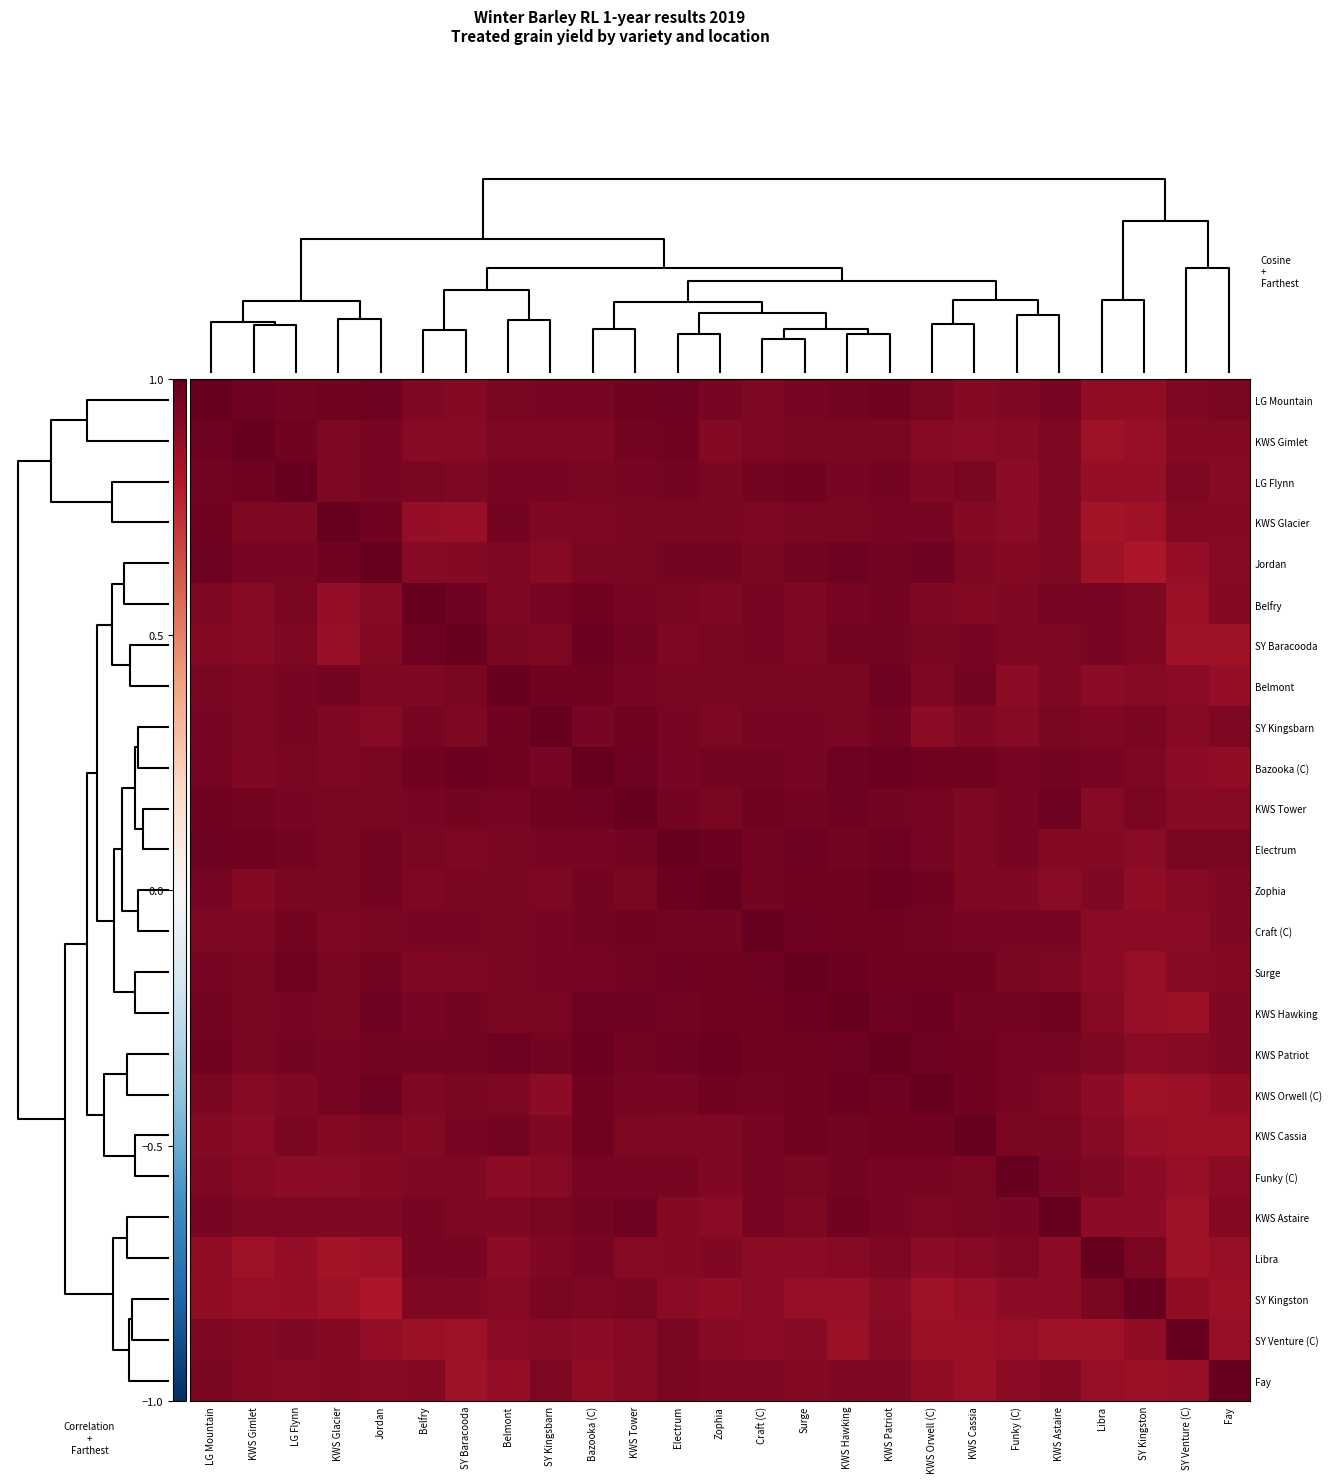

Reading left to right, extract all data points from this chart.

LG Mountain: LG Mountain=1.0	KWS Gimlet=1.0	LG Flynn=1.0	KWS Glacier=1.0	Jordan=1.0	Belfry=0.9	SY Baracooda=0.9	Belmont=0.9	SY Kingsbarn=0.9	Bazooka (C)=1.0	KWS Tower=1.0	Electrum=1.0	Zophia=0.9	Craft (C)=0.9	Surge=1.0	KWS Hawking=1.0	KWS Patriot=1.0	KWS Orwell (C)=0.9	KWS Cassia=0.9	Funky (C)=0.9	KWS Astaire=1.0	Libra=0.9	SY Kingston=0.9	SY Venture (C)=0.9	Fay=0.9
KWS Gimlet: LG Mountain=1.0	KWS Gimlet=1.0	LG Flynn=1.0	KWS Glacier=0.9	Jordan=1.0	Belfry=0.9	SY Baracooda=0.9	Belmont=0.9	SY Kingsbarn=0.9	Bazooka (C)=0.9	KWS Tower=1.0	Electrum=1.0	Zophia=0.9	Craft (C)=0.9	Surge=0.9	KWS Hawking=0.9	KWS Patriot=0.9	KWS Orwell (C)=0.9	KWS Cassia=0.9	Funky (C)=0.9	KWS Astaire=0.9	Libra=0.8	SY Kingston=0.9	SY Venture (C)=0.9	Fay=0.9
LG Flynn: LG Mountain=1.0	KWS Gimlet=1.0	LG Flynn=1.0	KWS Glacier=0.9	Jordan=0.9	Belfry=0.9	SY Baracooda=0.9	Belmont=1.0	SY Kingsbarn=1.0	Bazooka (C)=0.9	KWS Tower=0.9	Electrum=1.0	Zophia=0.9	Craft (C)=1.0	Surge=1.0	KWS Hawking=0.9	KWS Patriot=1.0	KWS Orwell (C)=0.9	KWS Cassia=0.9	Funky (C)=0.9	KWS Astaire=0.9	Libra=0.9	SY Kingston=0.9	SY Venture (C)=0.9	Fay=0.9
KWS Glacier: LG Mountain=1.0	KWS Gimlet=0.9	LG Flynn=0.9	KWS Glacier=1.0	Jordan=1.0	Belfry=0.9	SY Baracooda=0.9	Belmont=1.0	SY Kingsbarn=0.9	Bazooka (C)=0.9	KWS Tower=0.9	Electrum=0.9	Zophia=0.9	Craft (C)=0.9	Surge=0.9	KWS Hawking=0.9	KWS Patriot=0.9	KWS Orwell (C)=0.9	KWS Cassia=0.9	Funky (C)=0.9	KWS Astaire=0.9	Libra=0.8	SY Kingston=0.8	SY Venture (C)=0.9	Fay=0.9
Jordan: LG Mountain=1.0	KWS Gimlet=1.0	LG Flynn=0.9	KWS Glacier=1.0	Jordan=1.0	Belfry=0.9	SY Baracooda=0.9	Belmont=0.9	SY Kingsbarn=0.9	Bazooka (C)=0.9	KWS Tower=0.9	Electrum=1.0	Zophia=1.0	Craft (C)=0.9	Surge=1.0	KWS Hawking=1.0	KWS Patriot=1.0	KWS Orwell (C)=1.0	KWS Cassia=0.9	Funky (C)=0.9	KWS Astaire=0.9	Libra=0.9	SY Kingston=0.8	SY Venture (C)=0.9	Fay=0.9
Belfry: LG Mountain=0.9	KWS Gimlet=0.9	LG Flynn=0.9	KWS Glacier=0.9	Jordan=0.9	Belfry=1.0	SY Baracooda=1.0	Belmont=0.9	SY Kingsbarn=1.0	Bazooka (C)=1.0	KWS Tower=1.0	Electrum=0.9	Zophia=0.9	Craft (C)=0.9	Surge=0.9	KWS Hawking=0.9	KWS Patriot=1.0	KWS Orwell (C)=0.9	KWS Cassia=0.9	Funky (C)=0.9	KWS Astaire=1.0	Libra=1.0	SY Kingston=0.9	SY Venture (C)=0.9	Fay=0.9
SY Baracooda: LG Mountain=0.9	KWS Gimlet=0.9	LG Flynn=0.9	KWS Glacier=0.9	Jordan=0.9	Belfry=1.0	SY Baracooda=1.0	Belmont=0.9	SY Kingsbarn=0.9	Bazooka (C)=1.0	KWS Tower=1.0	Electrum=0.9	Zophia=0.9	Craft (C)=0.9	Surge=0.9	KWS Hawking=1.0	KWS Patriot=1.0	KWS Orwell (C)=0.9	KWS Cassia=0.9	Funky (C)=0.9	KWS Astaire=0.9	Libra=0.9	SY Kingston=0.9	SY Venture (C)=0.8	Fay=0.9
Belmont: LG Mountain=0.9	KWS Gimlet=0.9	LG Flynn=1.0	KWS Glacier=1.0	Jordan=0.9	Belfry=0.9	SY Baracooda=0.9	Belmont=1.0	SY Kingsbarn=1.0	Bazooka (C)=1.0	KWS Tower=1.0	Electrum=0.9	Zophia=0.9	Craft (C)=0.9	Surge=0.9	KWS Hawking=0.9	KWS Patriot=1.0	KWS Orwell (C)=0.9	KWS Cassia=1.0	Funky (C)=0.9	KWS Astaire=0.9	Libra=0.9	SY Kingston=0.9	SY Venture (C)=0.9	Fay=0.9
SY Kingsbarn: LG Mountain=0.9	KWS Gimlet=0.9	LG Flynn=1.0	KWS Glacier=0.9	Jordan=0.9	Belfry=1.0	SY Baracooda=0.9	Belmont=1.0	SY Kingsbarn=1.0	Bazooka (C)=0.9	KWS Tower=1.0	Electrum=1.0	Zophia=0.9	Craft (C)=1.0	Surge=0.9	KWS Hawking=0.9	KWS Patriot=1.0	KWS Orwell (C)=0.9	KWS Cassia=0.9	Funky (C)=0.9	KWS Astaire=0.9	Libra=0.9	SY Kingston=0.9	SY Venture (C)=0.9	Fay=0.9
Bazooka (C): LG Mountain=1.0	KWS Gimlet=0.9	LG Flynn=0.9	KWS Glacier=0.9	Jordan=0.9	Belfry=1.0	SY Baracooda=1.0	Belmont=1.0	SY Kingsbarn=0.9	Bazooka (C)=1.0	KWS Tower=1.0	Electrum=0.9	Zophia=1.0	Craft (C)=1.0	Surge=0.9	KWS Hawking=1.0	KWS Patriot=1.0	KWS Orwell (C)=1.0	KWS Cassia=1.0	Funky (C)=1.0	KWS Astaire=1.0	Libra=1.0	SY Kingston=0.9	SY Venture (C)=0.9	Fay=0.9
KWS Tower: LG Mountain=1.0	KWS Gimlet=1.0	LG Flynn=0.9	KWS Glacier=0.9	Jordan=0.9	Belfry=1.0	SY Baracooda=1.0	Belmont=1.0	SY Kingsbarn=1.0	Bazooka (C)=1.0	KWS Tower=1.0	Electrum=1.0	Zophia=0.9	Craft (C)=1.0	Surge=1.0	KWS Hawking=1.0	KWS Patriot=1.0	KWS Orwell (C)=0.9	KWS Cassia=0.9	Funky (C)=1.0	KWS Astaire=1.0	Libra=0.9	SY Kingston=0.9	SY Venture (C)=0.9	Fay=0.9
Electrum: LG Mountain=1.0	KWS Gimlet=1.0	LG Flynn=1.0	KWS Glacier=0.9	Jordan=1.0	Belfry=0.9	SY Baracooda=0.9	Belmont=0.9	SY Kingsbarn=1.0	Bazooka (C)=0.9	KWS Tower=1.0	Electrum=1.0	Zophia=1.0	Craft (C)=1.0	Surge=1.0	KWS Hawking=1.0	KWS Patriot=1.0	KWS Orwell (C)=0.9	KWS Cassia=0.9	Funky (C)=0.9	KWS Astaire=0.9	Libra=0.9	SY Kingston=0.9	SY Venture (C)=0.9	Fay=0.9
Zophia: LG Mountain=0.9	KWS Gimlet=0.9	LG Flynn=0.9	KWS Glacier=0.9	Jordan=1.0	Belfry=0.9	SY Baracooda=0.9	Belmont=0.9	SY Kingsbarn=0.9	Bazooka (C)=1.0	KWS Tower=0.9	Electrum=1.0	Zophia=1.0	Craft (C)=1.0	Surge=1.0	KWS Hawking=1.0	KWS Patriot=1.0	KWS Orwell (C)=1.0	KWS Cassia=0.9	Funky (C)=0.9	KWS Astaire=0.9	Libra=0.9	SY Kingston=0.9	SY Venture (C)=0.9	Fay=0.9
Craft (C): LG Mountain=0.9	KWS Gimlet=0.9	LG Flynn=1.0	KWS Glacier=0.9	Jordan=0.9	Belfry=0.9	SY Baracooda=0.9	Belmont=0.9	SY Kingsbarn=1.0	Bazooka (C)=1.0	KWS Tower=1.0	Electrum=1.0	Zophia=1.0	Craft (C)=1.0	Surge=1.0	KWS Hawking=1.0	KWS Patriot=1.0	KWS Orwell (C)=1.0	KWS Cassia=1.0	Funky (C)=0.9	KWS Astaire=1.0	Libra=0.9	SY Kingston=0.9	SY Venture (C)=0.9	Fay=0.9
Surge: LG Mountain=1.0	KWS Gimlet=0.9	LG Flynn=1.0	KWS Glacier=0.9	Jordan=1.0	Belfry=0.9	SY Baracooda=0.9	Belmont=0.9	SY Kingsbarn=0.9	Bazooka (C)=0.9	KWS Tower=1.0	Electrum=1.0	Zophia=1.0	Craft (C)=1.0	Surge=1.0	KWS Hawking=1.0	KWS Patriot=1.0	KWS Orwell (C)=1.0	KWS Cassia=1.0	Funky (C)=0.9	KWS Astaire=0.9	Libra=0.9	SY Kingston=0.9	SY Venture (C)=0.9	Fay=0.9
KWS Hawking: LG Mountain=1.0	KWS Gimlet=0.9	LG Flynn=0.9	KWS Glacier=0.9	Jordan=1.0	Belfry=0.9	SY Baracooda=1.0	Belmont=0.9	SY Kingsbarn=0.9	Bazooka (C)=1.0	KWS Tower=1.0	Electrum=1.0	Zophia=1.0	Craft (C)=1.0	Surge=1.0	KWS Hawking=1.0	KWS Patriot=1.0	KWS Orwell (C)=1.0	KWS Cassia=1.0	Funky (C)=1.0	KWS Astaire=1.0	Libra=0.9	SY Kingston=0.9	SY Venture (C)=0.9	Fay=0.9
KWS Patriot: LG Mountain=1.0	KWS Gimlet=0.9	LG Flynn=1.0	KWS Glacier=0.9	Jordan=1.0	Belfry=1.0	SY Baracooda=1.0	Belmont=1.0	SY Kingsbarn=1.0	Bazooka (C)=1.0	KWS Tower=1.0	Electrum=1.0	Zophia=1.0	Craft (C)=1.0	Surge=1.0	KWS Hawking=1.0	KWS Patriot=1.0	KWS Orwell (C)=1.0	KWS Cassia=1.0	Funky (C)=0.9	KWS Astaire=0.9	Libra=0.9	SY Kingston=0.9	SY Venture (C)=0.9	Fay=0.9
KWS Orwell (C): LG Mountain=0.9	KWS Gimlet=0.9	LG Flynn=0.9	KWS Glacier=0.9	Jordan=1.0	Belfry=0.9	SY Baracooda=0.9	Belmont=0.9	SY Kingsbarn=0.9	Bazooka (C)=1.0	KWS Tower=0.9	Electrum=0.9	Zophia=1.0	Craft (C)=1.0	Surge=1.0	KWS Hawking=1.0	KWS Patriot=1.0	KWS Orwell (C)=1.0	KWS Cassia=1.0	Funky (C)=1.0	KWS Astaire=0.9	Libra=0.9	SY Kingston=0.8	SY Venture (C)=0.9	Fay=0.9
KWS Cassia: LG Mountain=0.9	KWS Gimlet=0.9	LG Flynn=0.9	KWS Glacier=0.9	Jordan=0.9	Belfry=0.9	SY Baracooda=0.9	Belmont=1.0	SY Kingsbarn=0.9	Bazooka (C)=1.0	KWS Tower=0.9	Electrum=0.9	Zophia=0.9	Craft (C)=1.0	Surge=1.0	KWS Hawking=1.0	KWS Patriot=1.0	KWS Orwell (C)=1.0	KWS Cassia=1.0	Funky (C)=0.9	KWS Astaire=0.9	Libra=0.9	SY Kingston=0.9	SY Venture (C)=0.9	Fay=0.9
Funky (C): LG Mountain=0.9	KWS Gimlet=0.9	LG Flynn=0.9	KWS Glacier=0.9	Jordan=0.9	Belfry=0.9	SY Baracooda=0.9	Belmont=0.9	SY Kingsbarn=0.9	Bazooka (C)=1.0	KWS Tower=1.0	Electrum=0.9	Zophia=0.9	Craft (C)=0.9	Surge=0.9	KWS Hawking=1.0	KWS Patriot=0.9	KWS Orwell (C)=1.0	KWS Cassia=0.9	Funky (C)=1.0	KWS Astaire=1.0	Libra=0.9	SY Kingston=0.9	SY Venture (C)=0.9	Fay=0.9
KWS Astaire: LG Mountain=1.0	KWS Gimlet=0.9	LG Flynn=0.9	KWS Glacier=0.9	Jordan=0.9	Belfry=1.0	SY Baracooda=0.9	Belmont=0.9	SY Kingsbarn=0.9	Bazooka (C)=1.0	KWS Tower=1.0	Electrum=0.9	Zophia=0.9	Craft (C)=1.0	Surge=0.9	KWS Hawking=1.0	KWS Patriot=0.9	KWS Orwell (C)=0.9	KWS Cassia=0.9	Funky (C)=1.0	KWS Astaire=1.0	Libra=0.9	SY Kingston=0.9	SY Venture (C)=0.8	Fay=0.9
Libra: LG Mountain=0.9	KWS Gimlet=0.8	LG Flynn=0.9	KWS Glacier=0.8	Jordan=0.9	Belfry=1.0	SY Baracooda=0.9	Belmont=0.9	SY Kingsbarn=0.9	Bazooka (C)=1.0	KWS Tower=0.9	Electrum=0.9	Zophia=0.9	Craft (C)=0.9	Surge=0.9	KWS Hawking=0.9	KWS Patriot=0.9	KWS Orwell (C)=0.9	KWS Cassia=0.9	Funky (C)=0.9	KWS Astaire=0.9	Libra=1.0	SY Kingston=0.9	SY Venture (C)=0.8	Fay=0.9
SY Kingston: LG Mountain=0.9	KWS Gimlet=0.9	LG Flynn=0.9	KWS Glacier=0.8	Jordan=0.8	Belfry=0.9	SY Baracooda=0.9	Belmont=0.9	SY Kingsbarn=0.9	Bazooka (C)=0.9	KWS Tower=0.9	Electrum=0.9	Zophia=0.9	Craft (C)=0.9	Surge=0.9	KWS Hawking=0.9	KWS Patriot=0.9	KWS Orwell (C)=0.8	KWS Cassia=0.9	Funky (C)=0.9	KWS Astaire=0.9	Libra=0.9	SY Kingston=1.0	SY Venture (C)=0.9	Fay=0.9
SY Venture (C): LG Mountain=0.9	KWS Gimlet=0.9	LG Flynn=0.9	KWS Glacier=0.9	Jordan=0.9	Belfry=0.9	SY Baracooda=0.8	Belmont=0.9	SY Kingsbarn=0.9	Bazooka (C)=0.9	KWS Tower=0.9	Electrum=0.9	Zophia=0.9	Craft (C)=0.9	Surge=0.9	KWS Hawking=0.9	KWS Patriot=0.9	KWS Orwell (C)=0.9	KWS Cassia=0.9	Funky (C)=0.9	KWS Astaire=0.8	Libra=0.8	SY Kingston=0.9	SY Venture (C)=1.0	Fay=0.9
Fay: LG Mountain=0.9	KWS Gimlet=0.9	LG Flynn=0.9	KWS Glacier=0.9	Jordan=0.9	Belfry=0.9	SY Baracooda=0.9	Belmont=0.9	SY Kingsbarn=0.9	Bazooka (C)=0.9	KWS Tower=0.9	Electrum=0.9	Zophia=0.9	Craft (C)=0.9	Surge=0.9	KWS Hawking=0.9	KWS Patriot=0.9	KWS Orwell (C)=0.9	KWS Cassia=0.9	Funky (C)=0.9	KWS Astaire=0.9	Libra=0.9	SY Kingston=0.9	SY Venture (C)=0.9	Fay=1.0